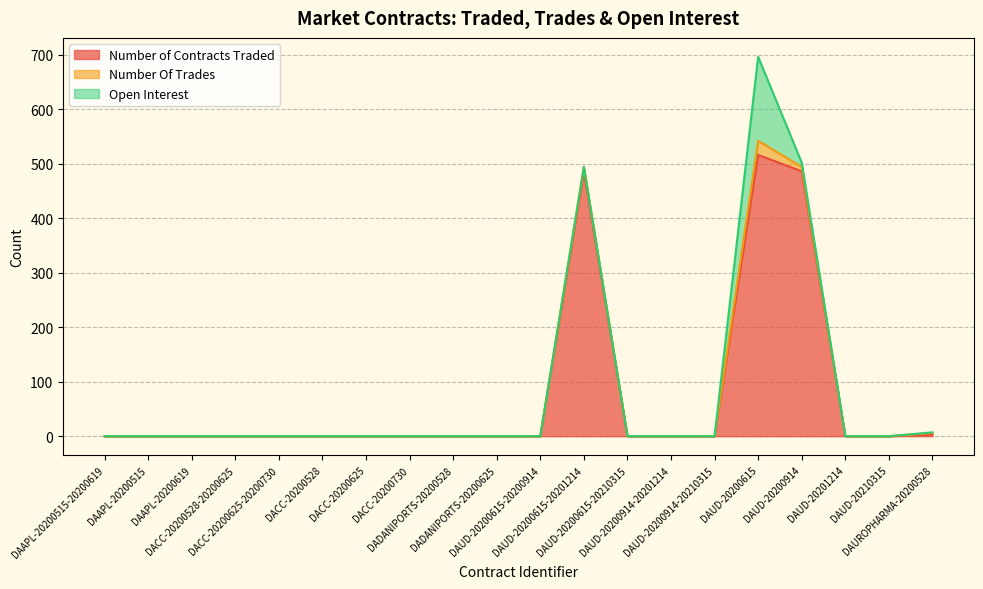

True or false: Number Of Trades and Number of Contracts Traded cross at least once.

False